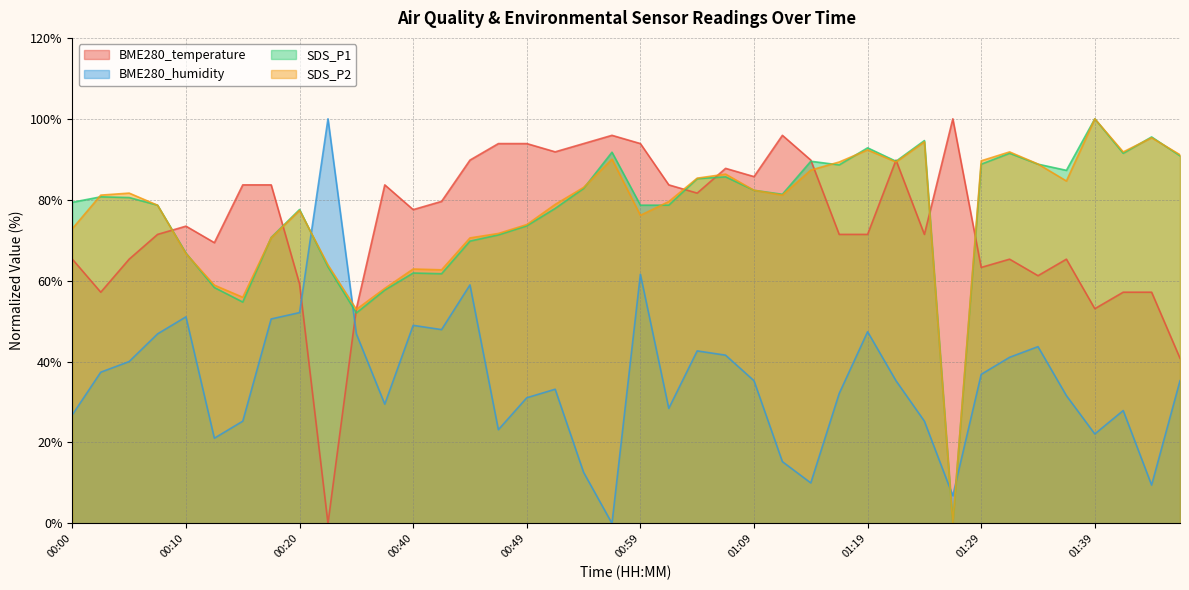

What is the highest value of the SDS_P1 series?

100.0